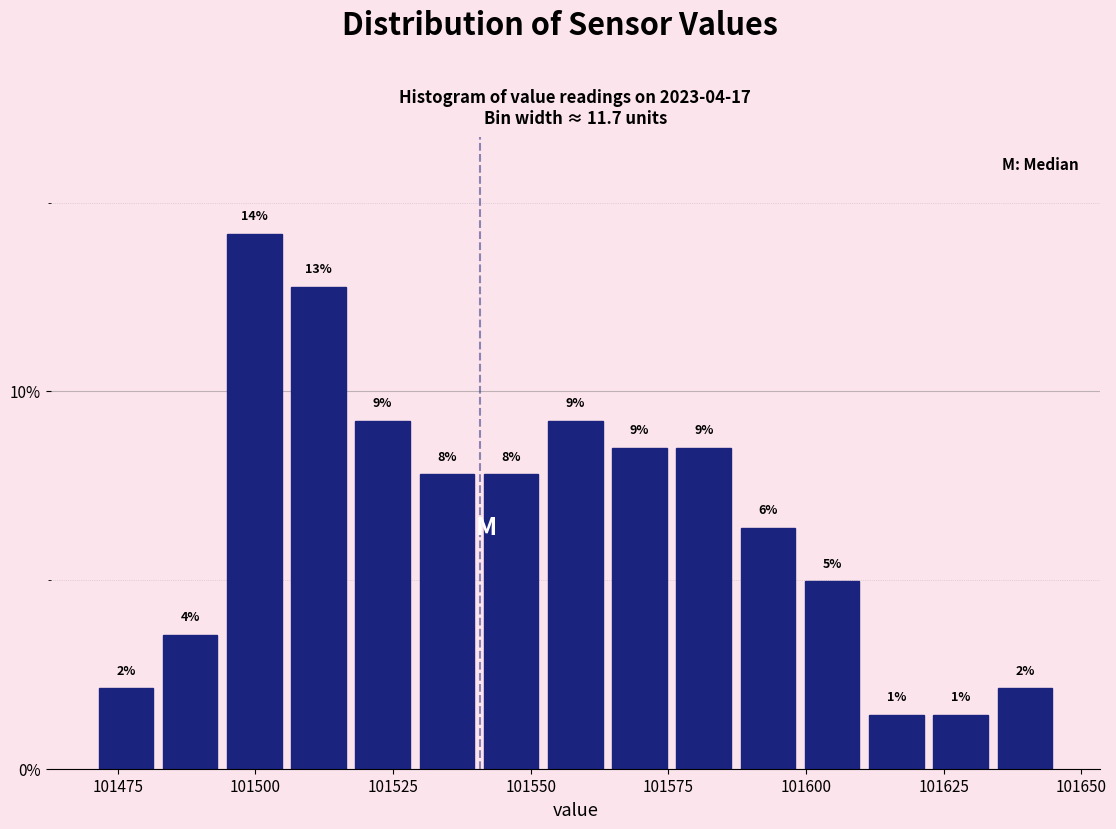

Read against the x-axis, roughly where is the centre of the tallest bar?

101500